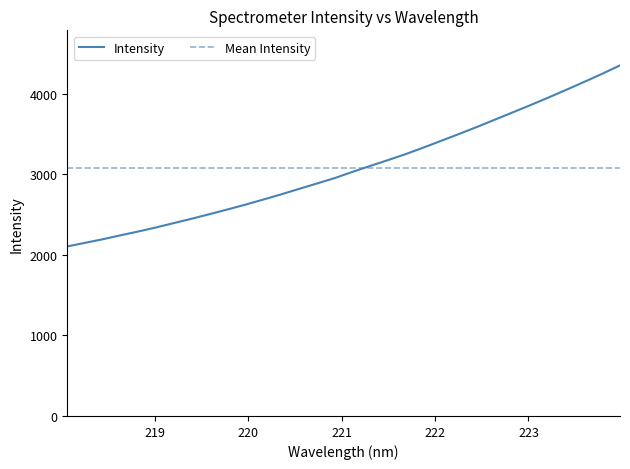

Reading left to right, list all the values displayed in this chart.

2105.9	2150.9	2195.6	2245.0	2292.7	2343.3	2397.5	2451.9	2508.7	2566.5	2626.1	2689.3	2753.9	2821.2	2888.4	2955.9	3033.4	3107.5	3180.0	3255.2	3336.8	3421.2	3506.0	3592.9	3683.1	3773.4	3863.8	3957.2	4053.1	4150.9	4250.6	4354.8